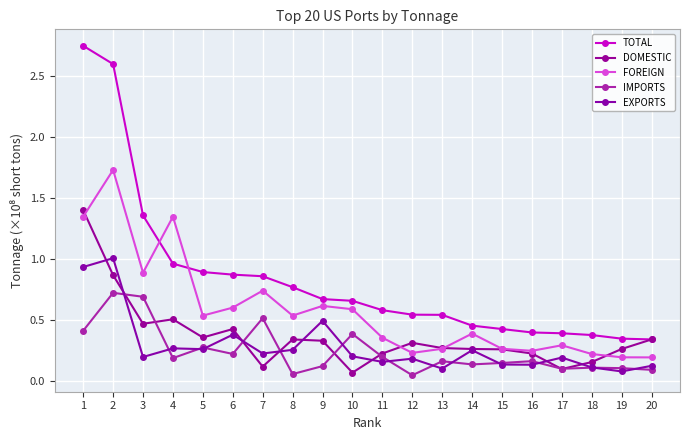

In FOREIGN, how many points are higher than both neighbors (excluding endpoints)?

6